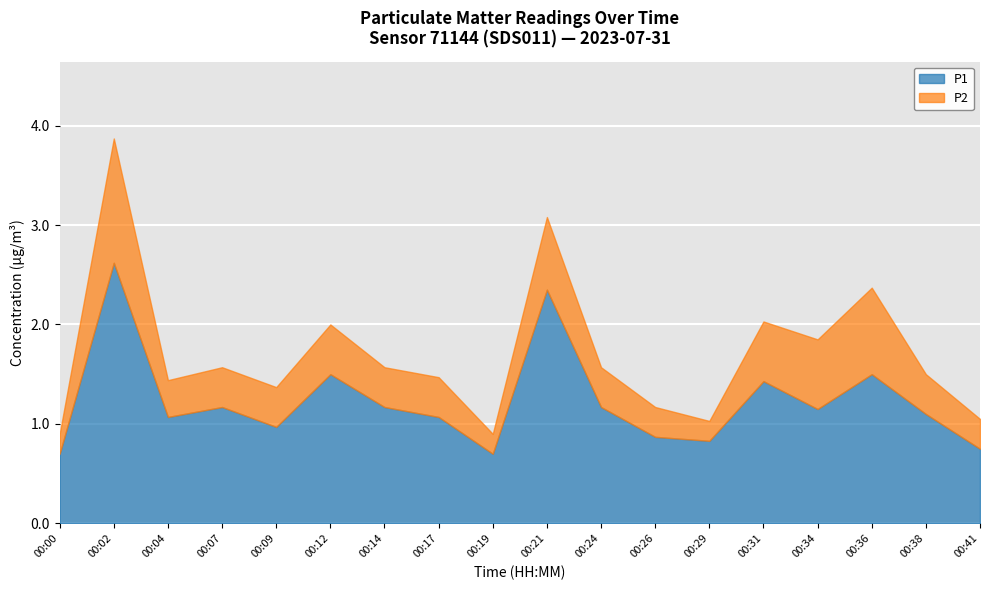

True or false: P2 has more than 1 points higher than both neighbors.

True